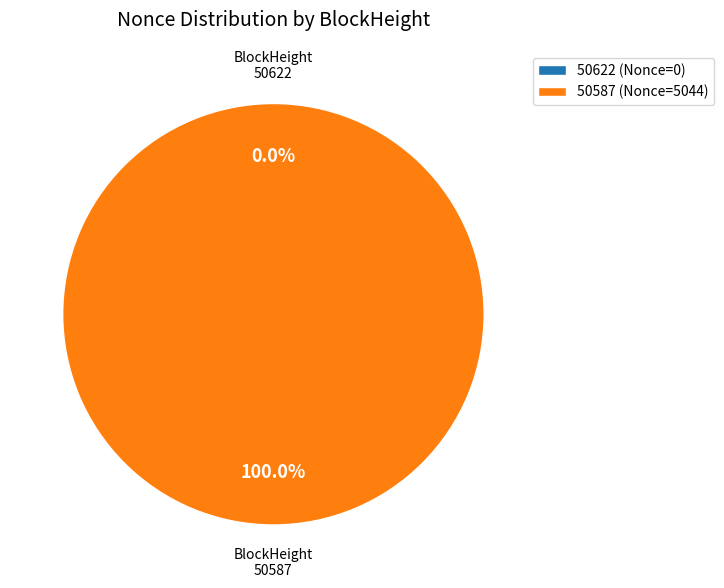

What percentage is the 50587 slice, to the nearest percent?

100%